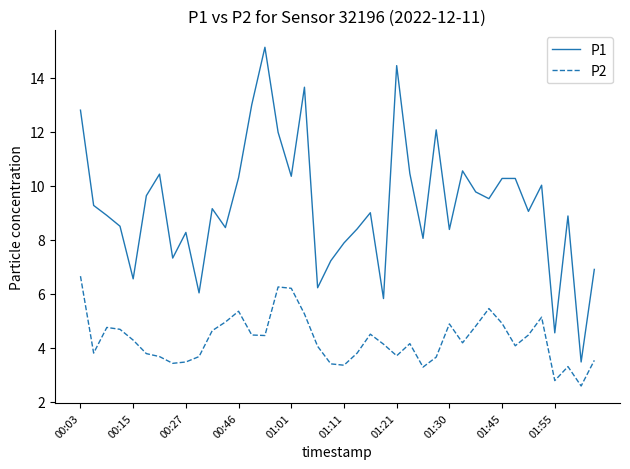

Does the chart have visible grid lines?

No